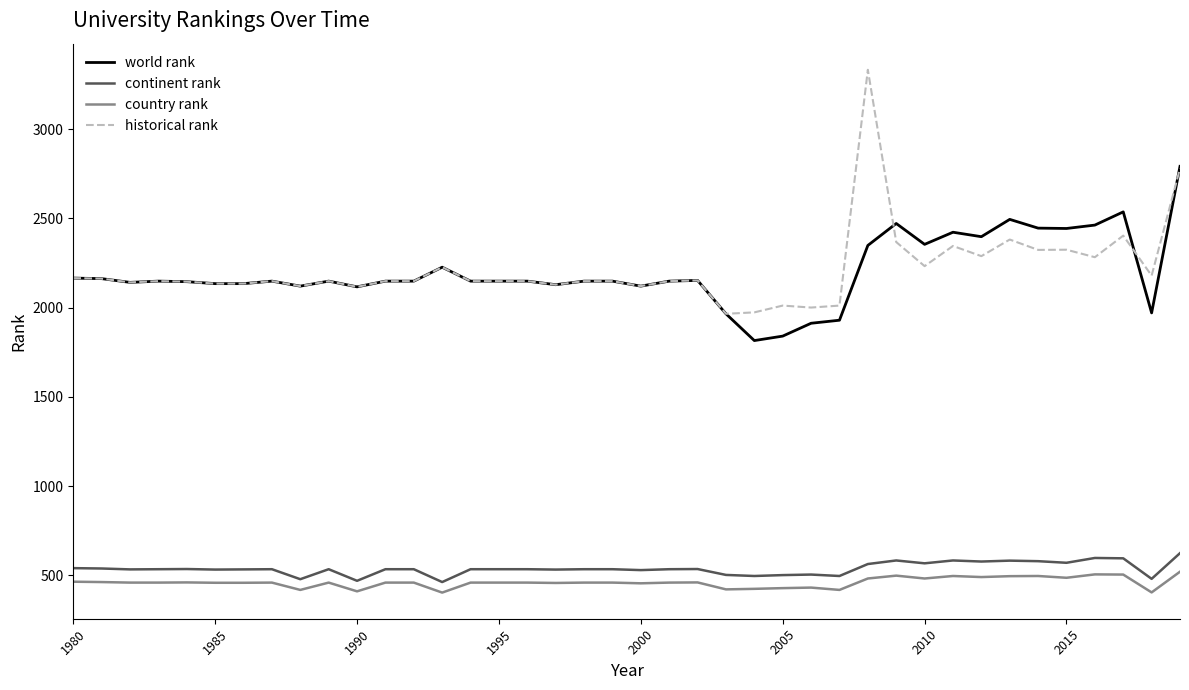

What is the difference between the maximum and minimum values in the country rank series?

117